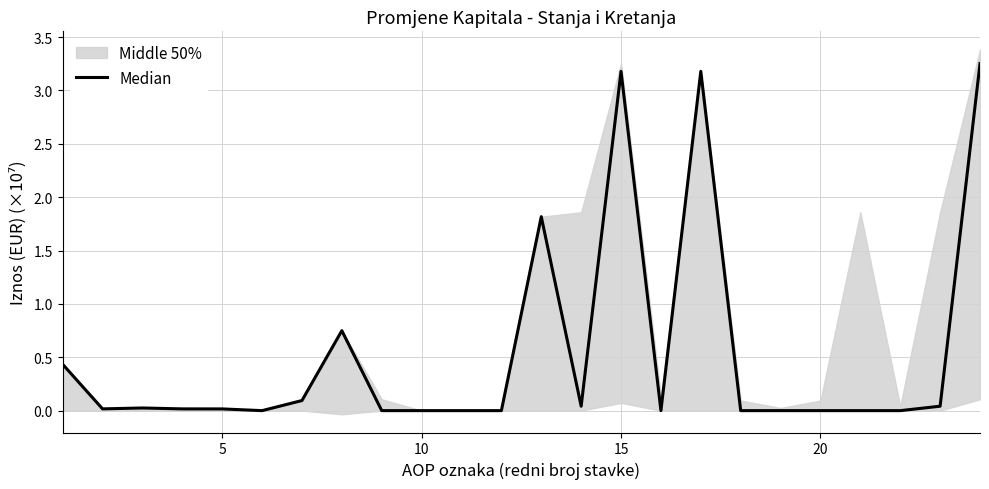

Count the number of values greater than 0.

13